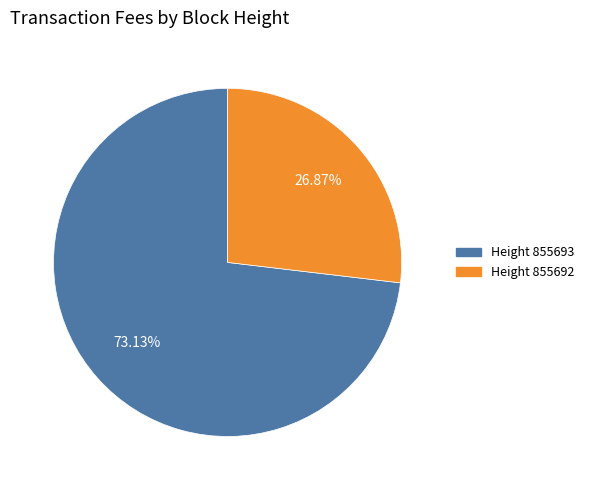

Is there a majority slice in this chart?

Yes